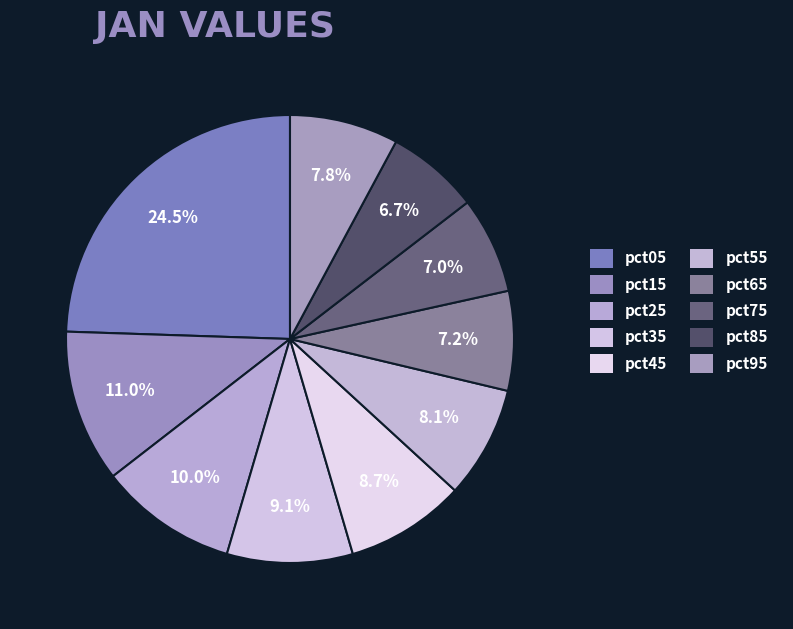

How many segments does this pie chart have?

10